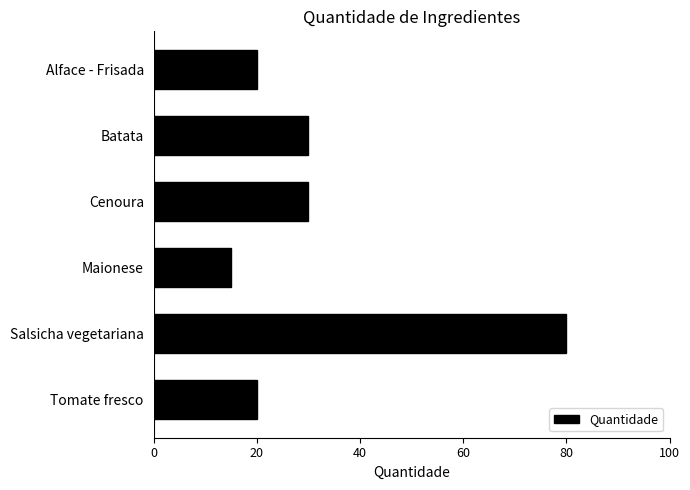

What is the difference between the maximum and second lowest values?

60